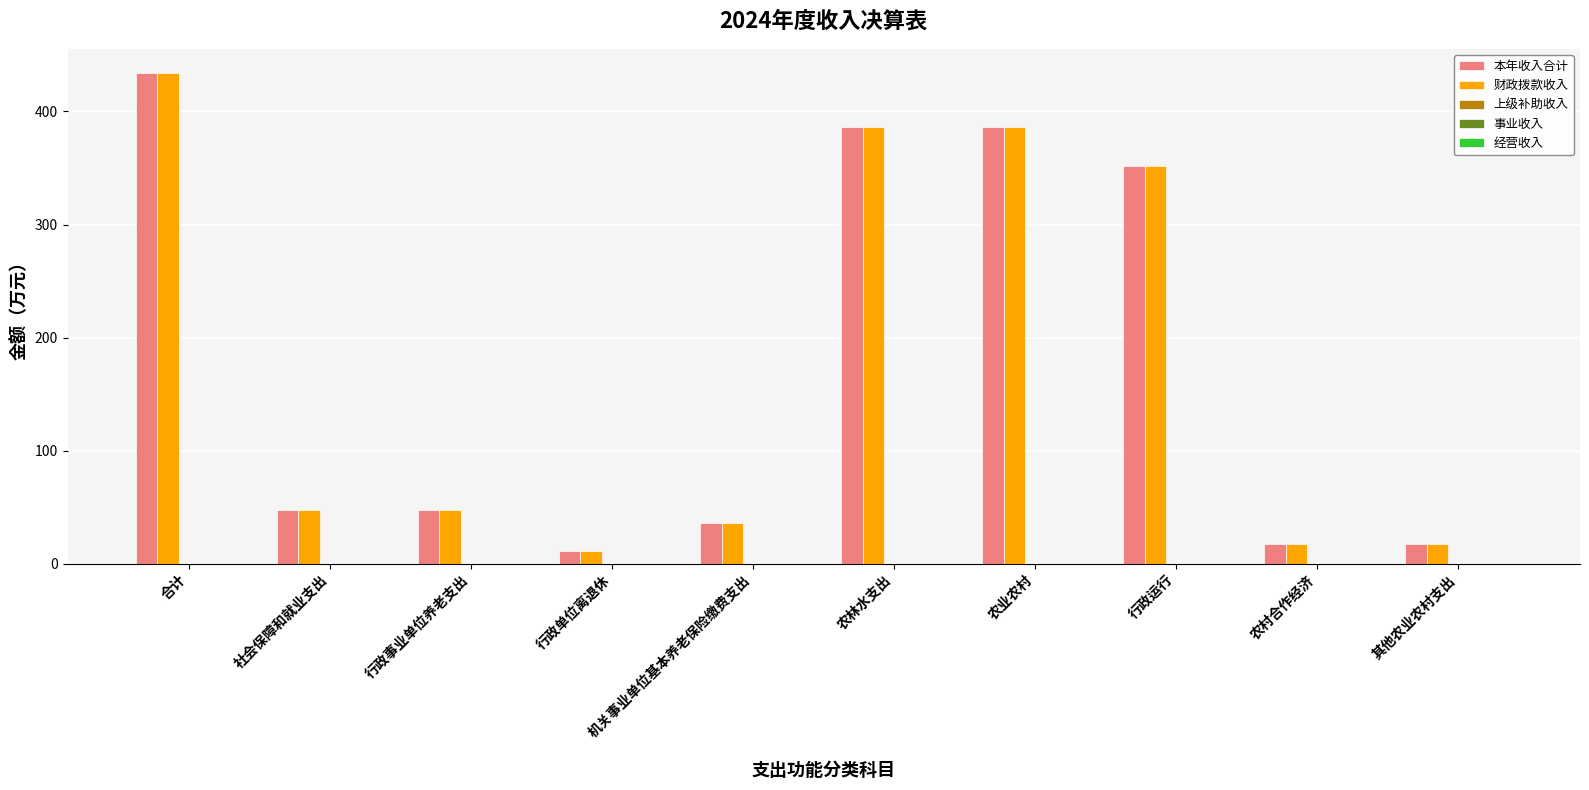

What is the spread (max minus min) of values at 机关事业单位基本养老保险缴费支出?

0.0